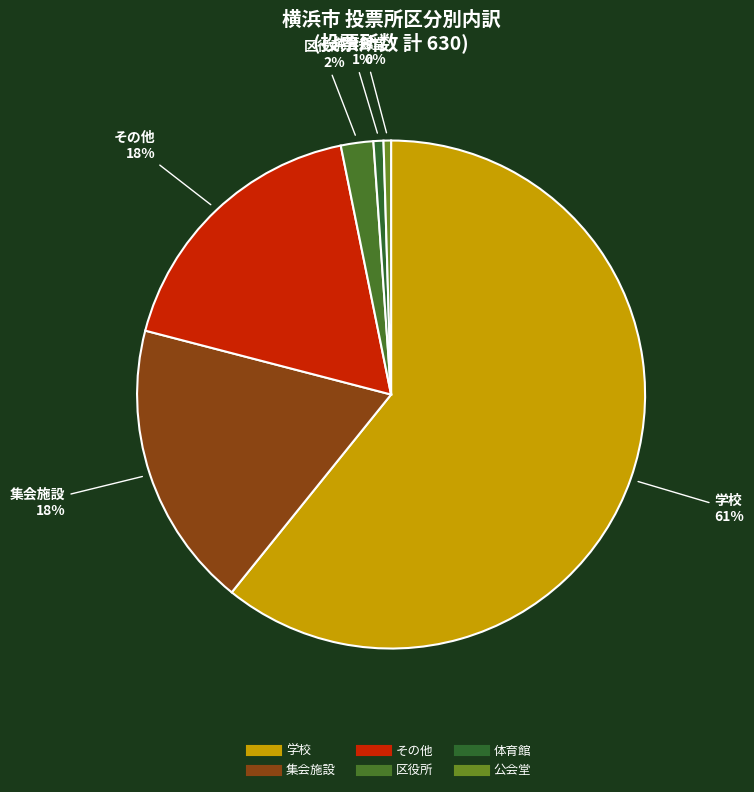

Is there any slice that represents more than half of the pie?

Yes